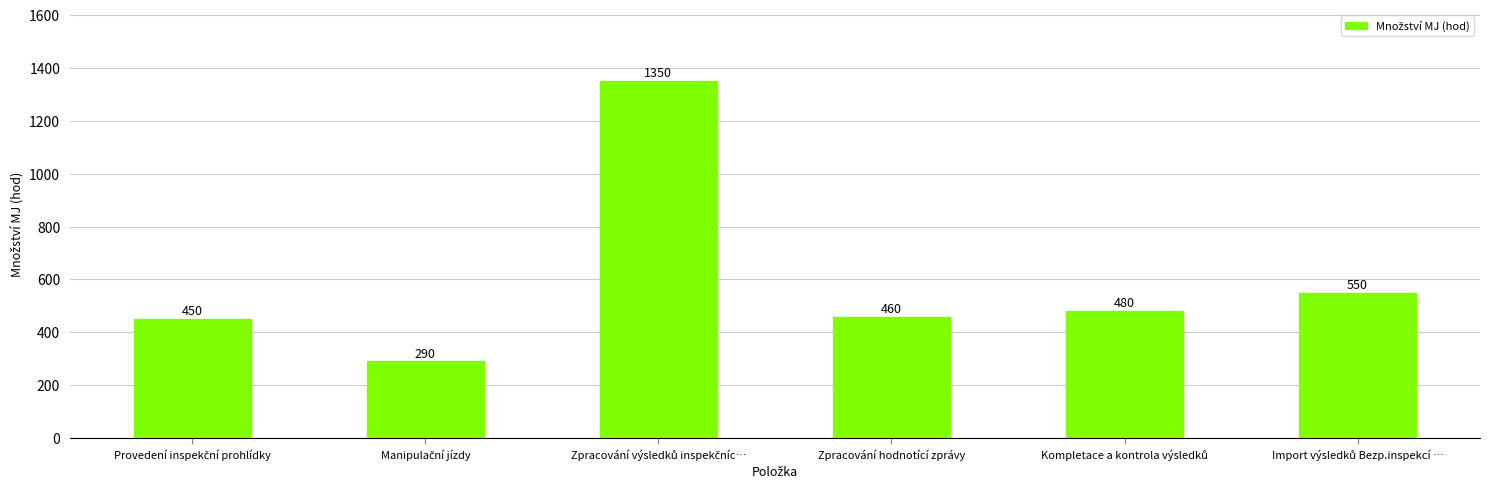

What is the smallest value displayed?

290